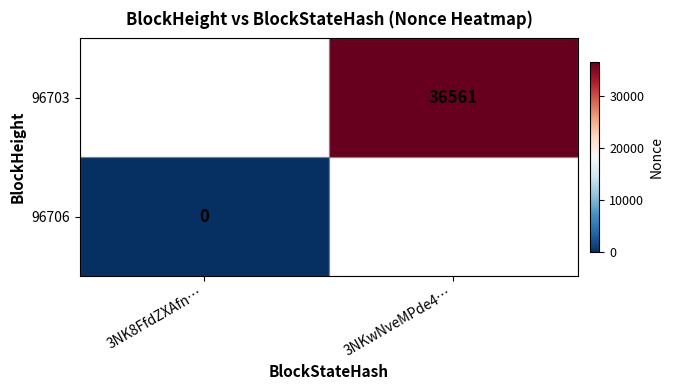

Which category has the highest value across all series?

3NKwNveMPde4…